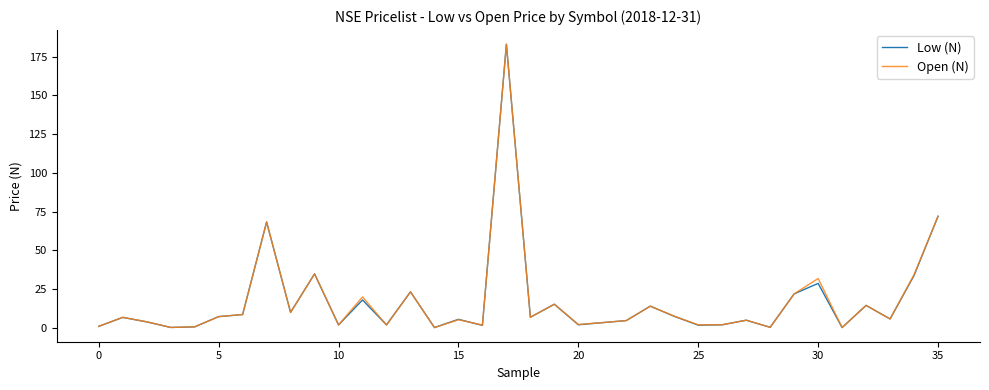

What is the highest value of the Low (N) series?

183.0